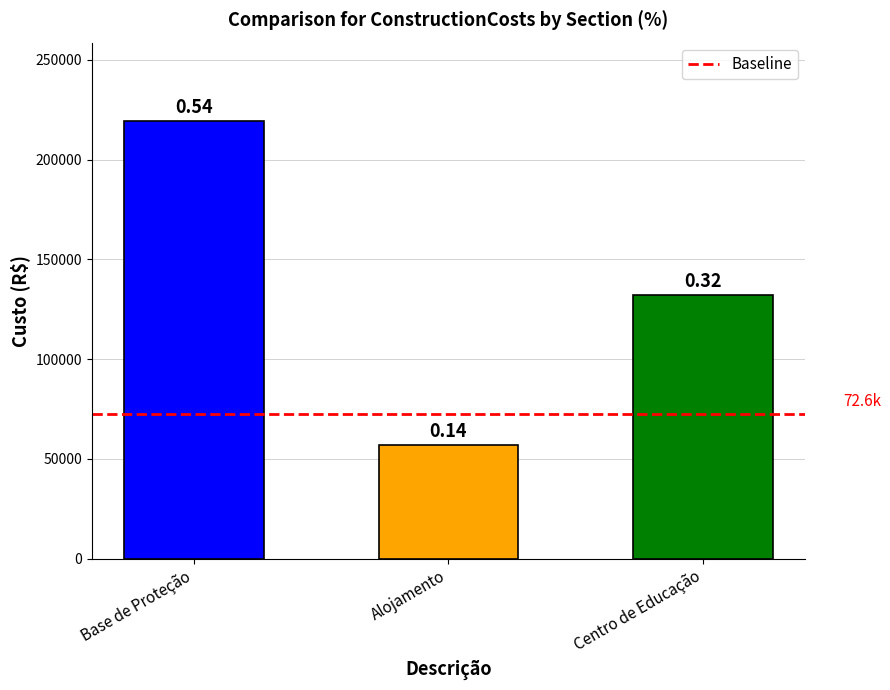

Does the chart contain any negative values?

No